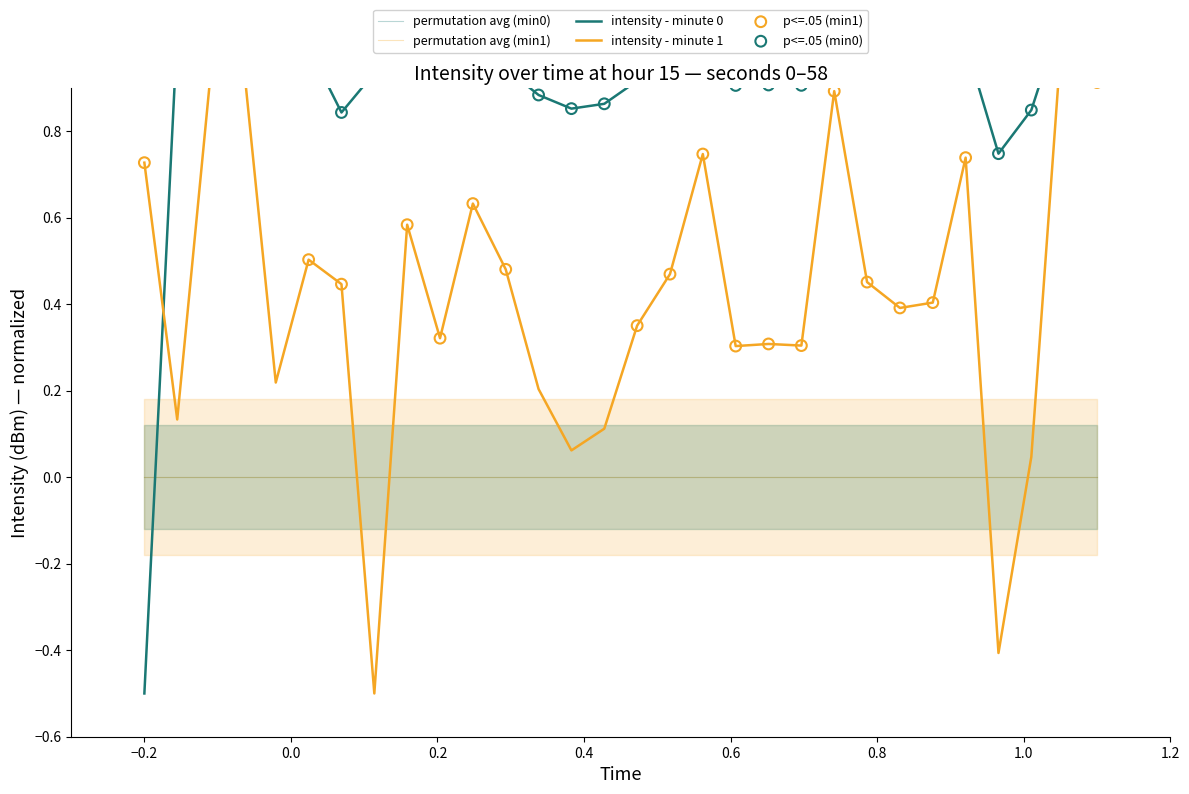

At how many categories does at least one series exceed 0?

30